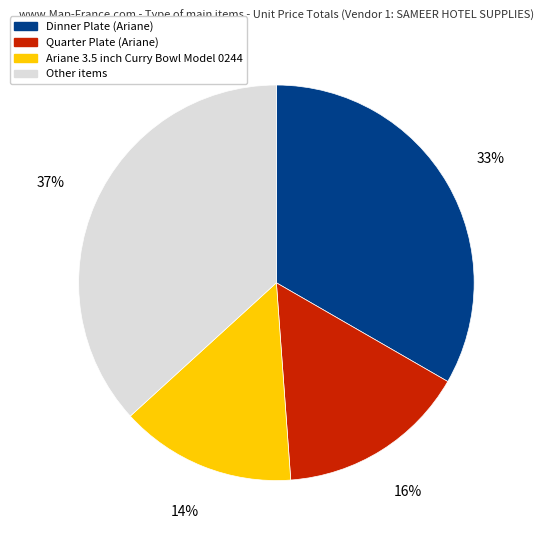

To the nearest percent, what is the average slice percentage?

25%